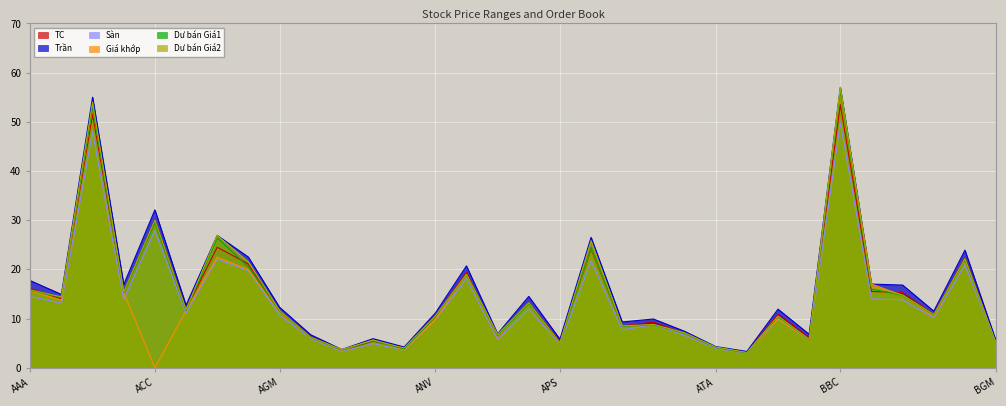

What is the difference between the maximum and minimum values in the Dư bán Giá2 series?

53.9